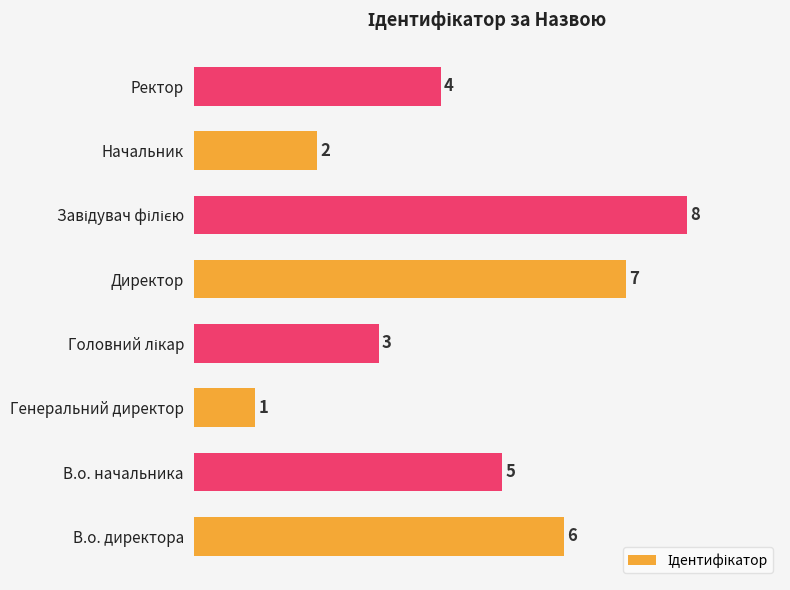

Reading top to bottom, extract all data points from this chart.

4	2	8	7	3	1	5	6